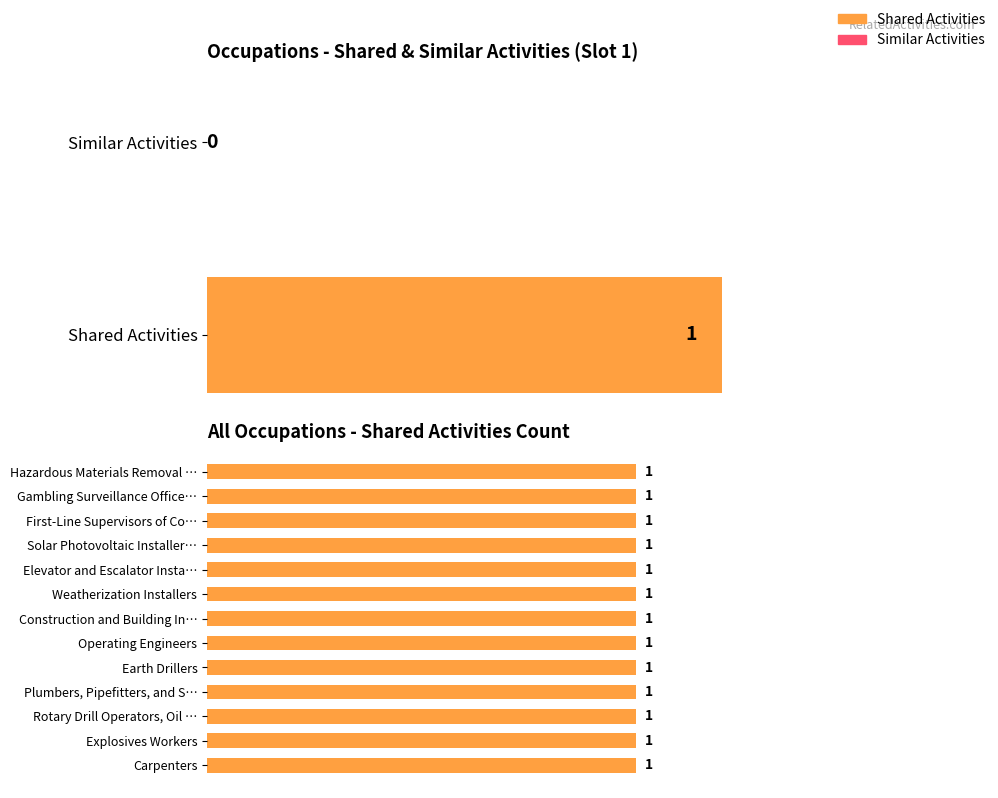

At Rotary Drill Operators, Oil and Gas, list the series in order from largest to smallest.

Shared Activities, Similar Activities